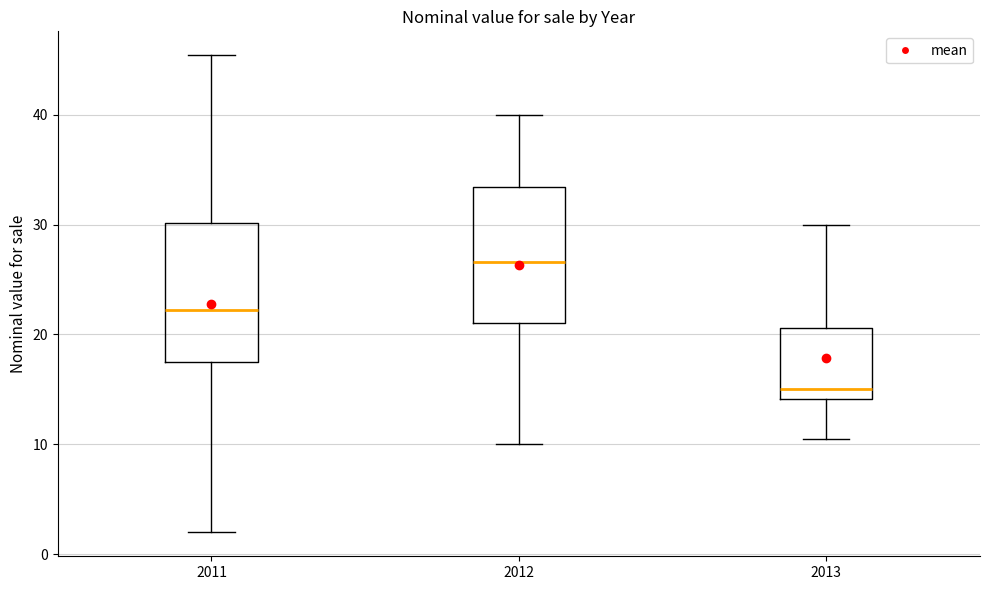

Reading left to right, transcribe this box plot: for each box, give where its median line is, the range the box spans, and where its two whiskers end, as read against the y-axis. The values are not printed on the chart, so give them approximately, as read against the axis.

2011: median 22, box 18 to 30, whiskers 2 to 45
2012: median 27, box 21 to 33, whiskers 10 to 40
2013: median 15, box 14 to 21, whiskers 11 to 30